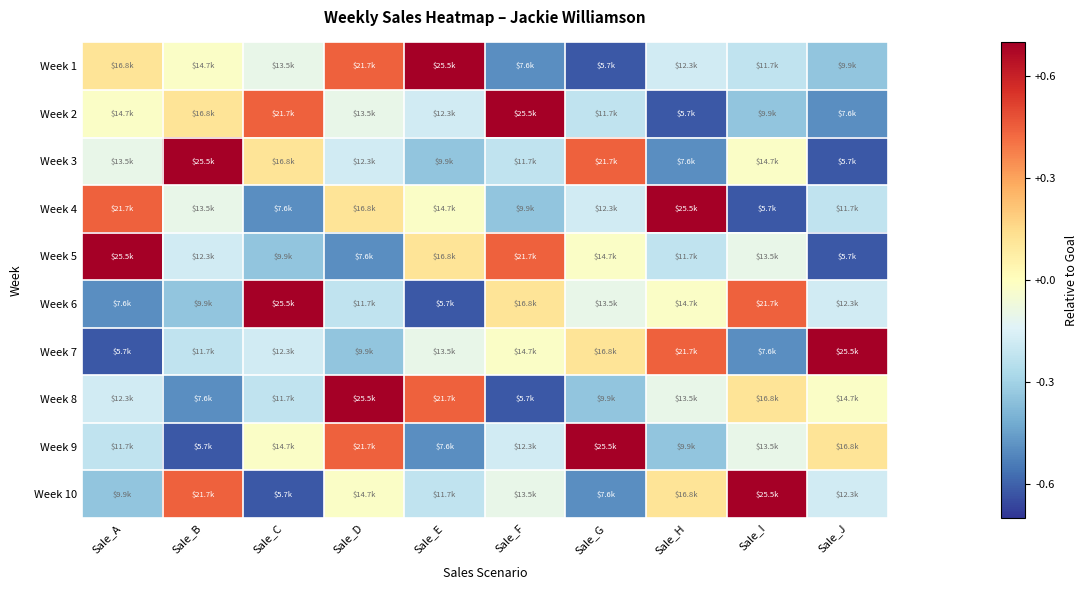

Between Sale_H and Sale_J, which is larger?

Sale_H